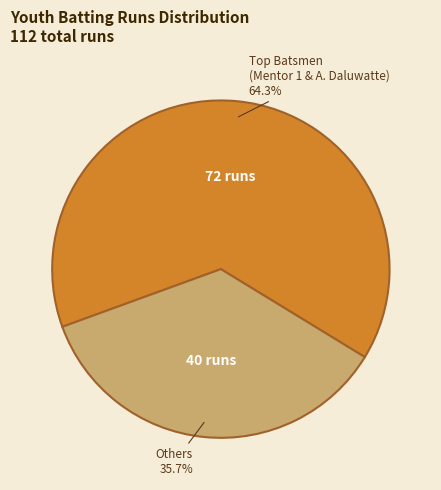

Is there a majority slice in this chart?

Yes